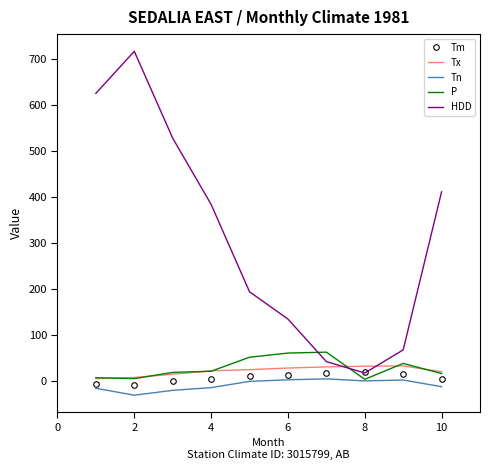

Which series has the widest spread of values?

HDD